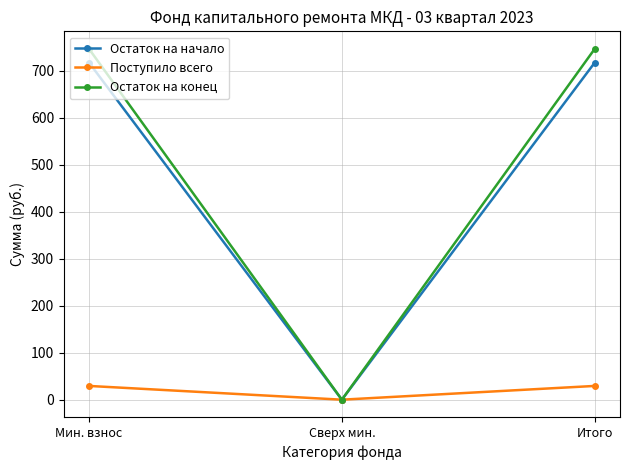

What is the difference between the highest and lowest values at Мин. взнос?

716.9